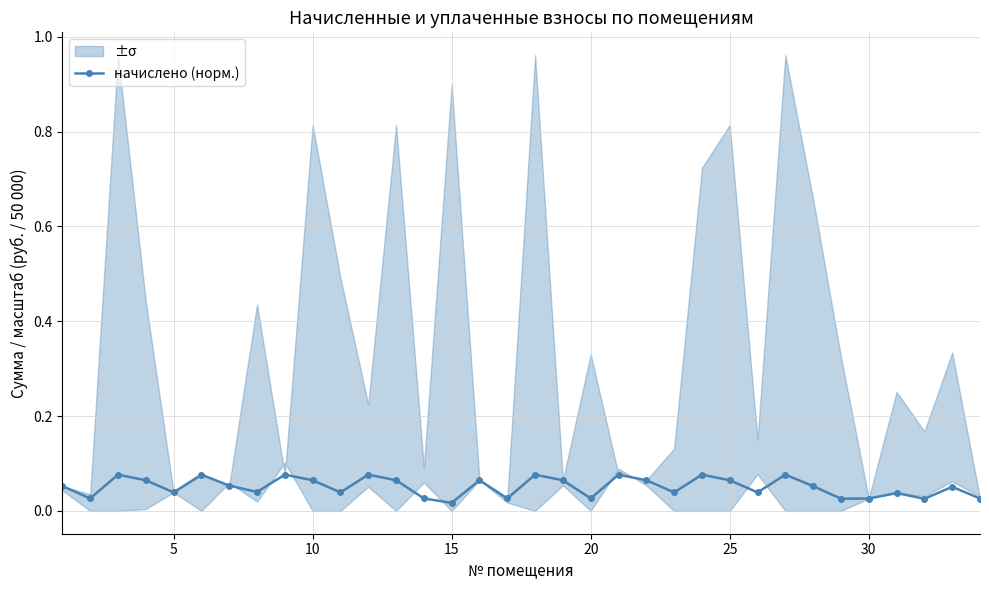

How many interior local valleys does the начислено (норм.) series have?

11